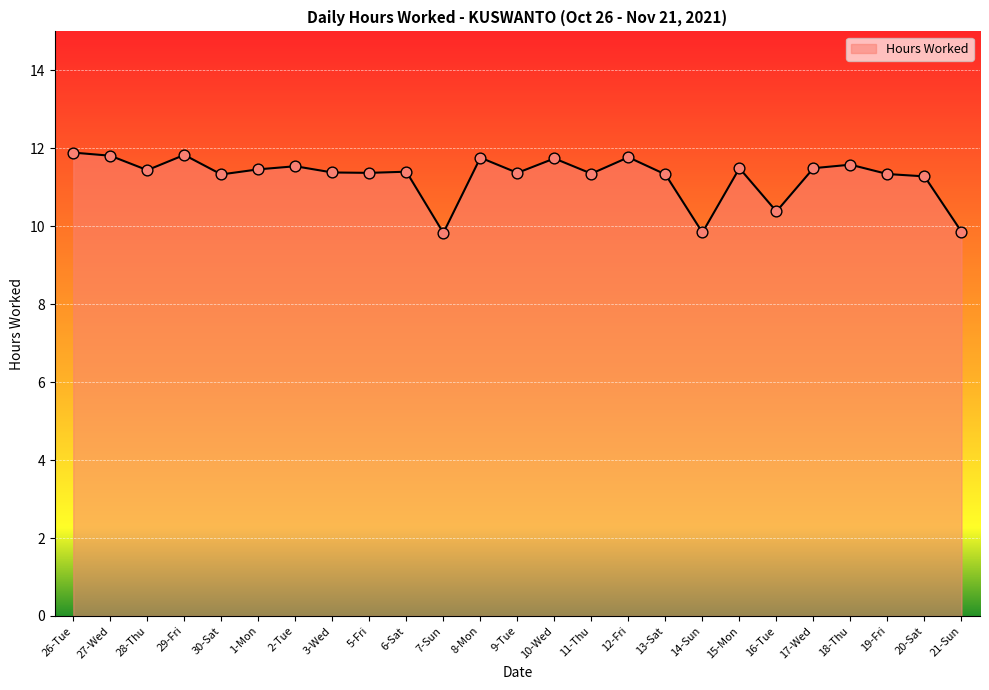

What is the change in value from 28-Thu to 16-Tue?

-1.1